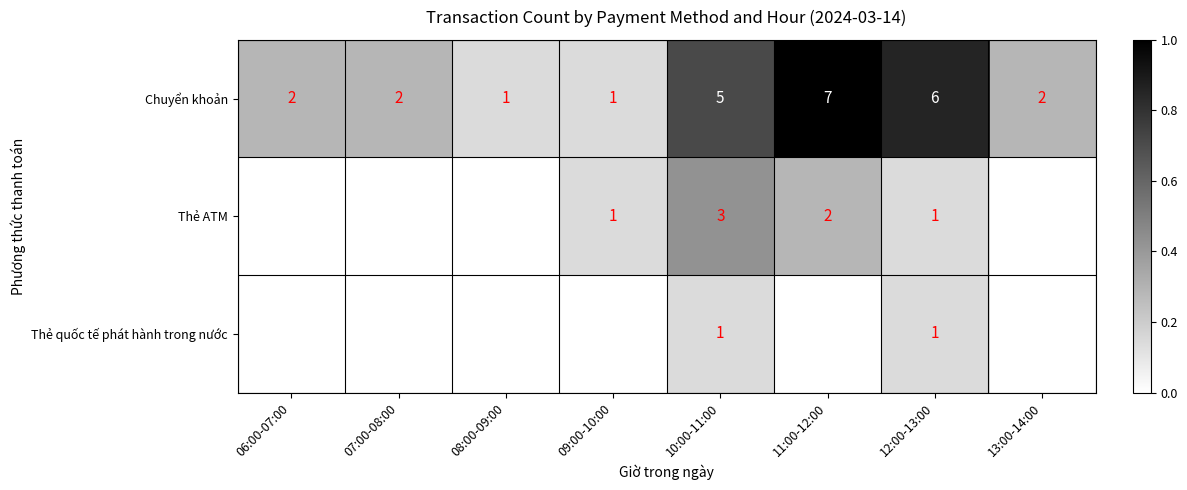

Is it true that Chuyển khoản equals 7 at 11:00-12:00?

True